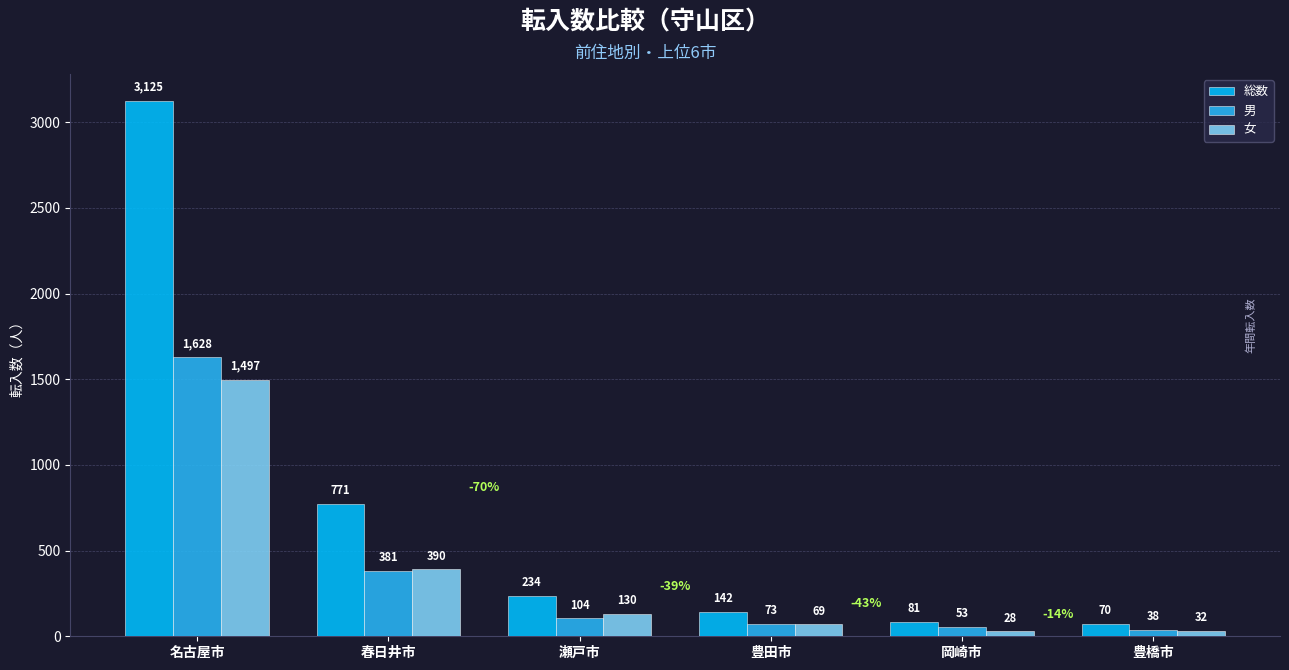

Between 豊田市 and 豊橋市, which series saw the biggest shift?

総数